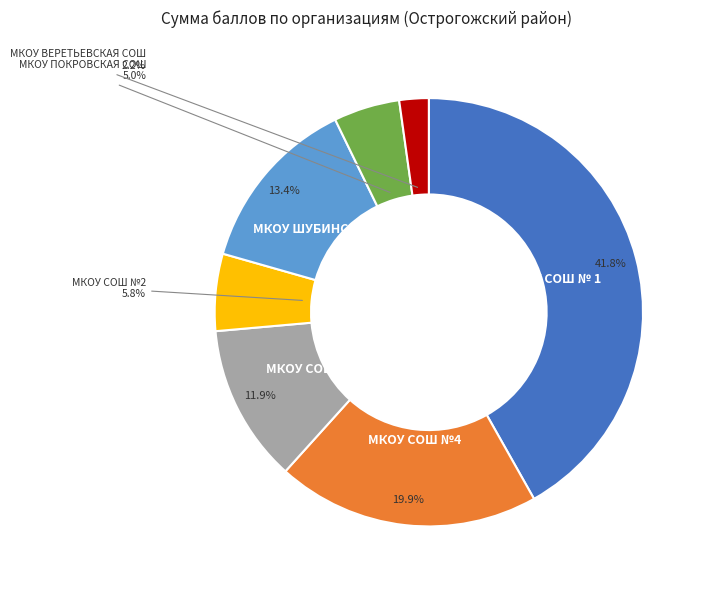

Does any single category account for the majority?

No